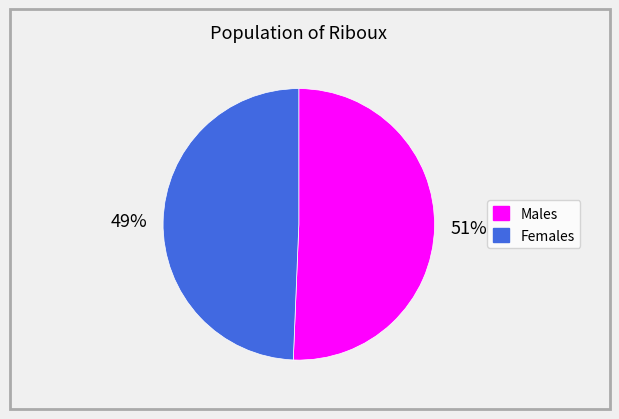

To the nearest percent, what is the average slice percentage?

50%